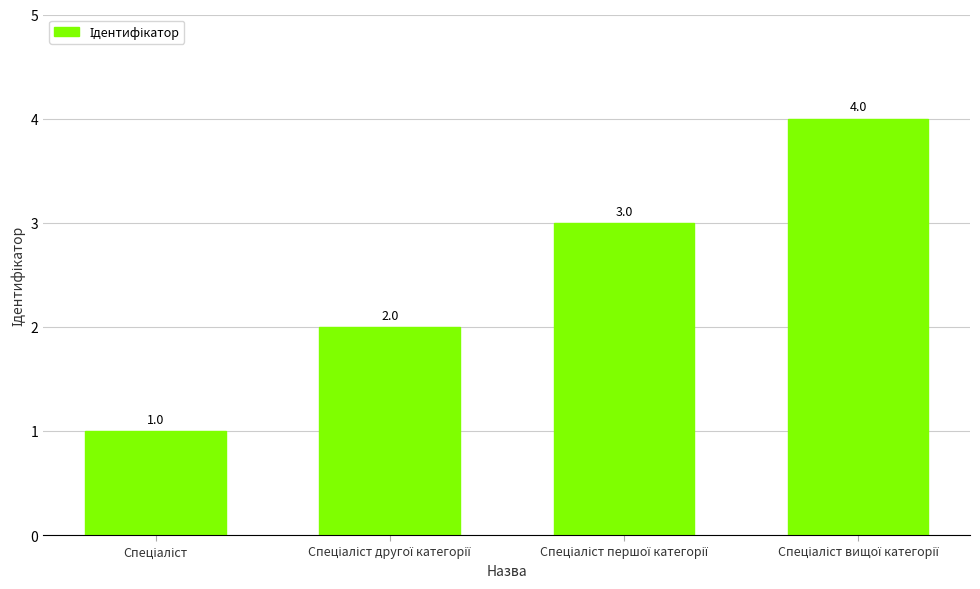

Count the number of categories in the chart.

4